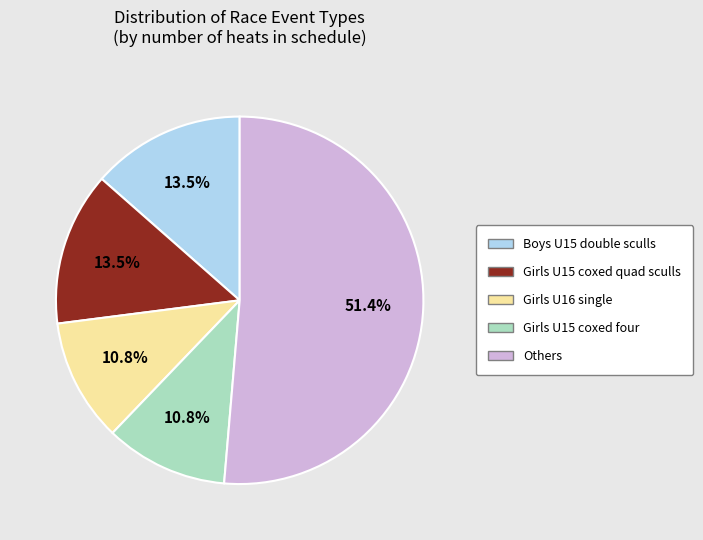

Is there any slice that represents more than half of the pie?

Yes